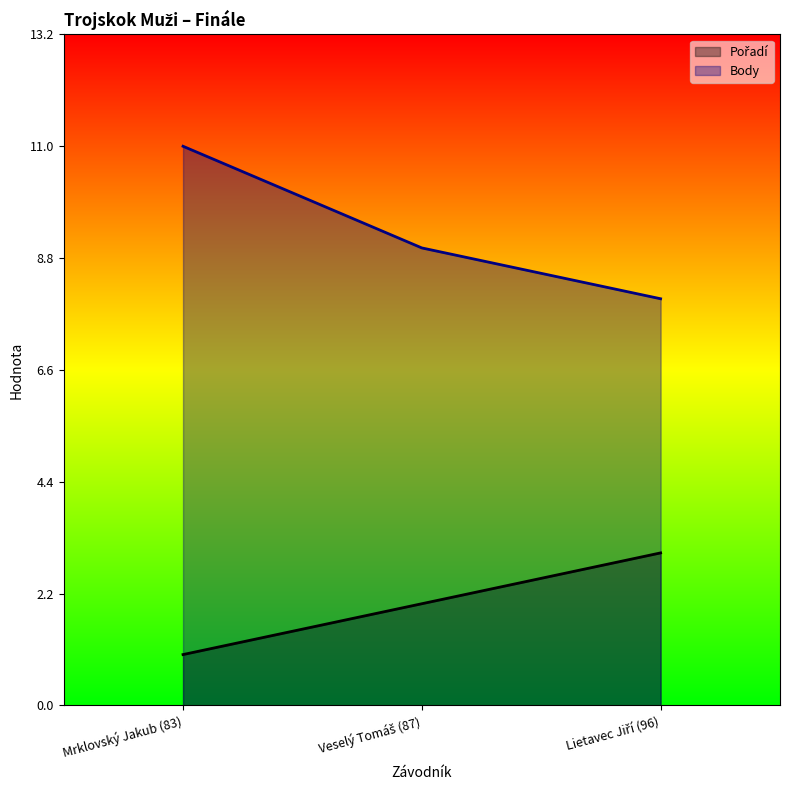

Between Mrklovský Jakub (83) and Veselý Tomáš (87), which is larger?

Veselý Tomáš (87)